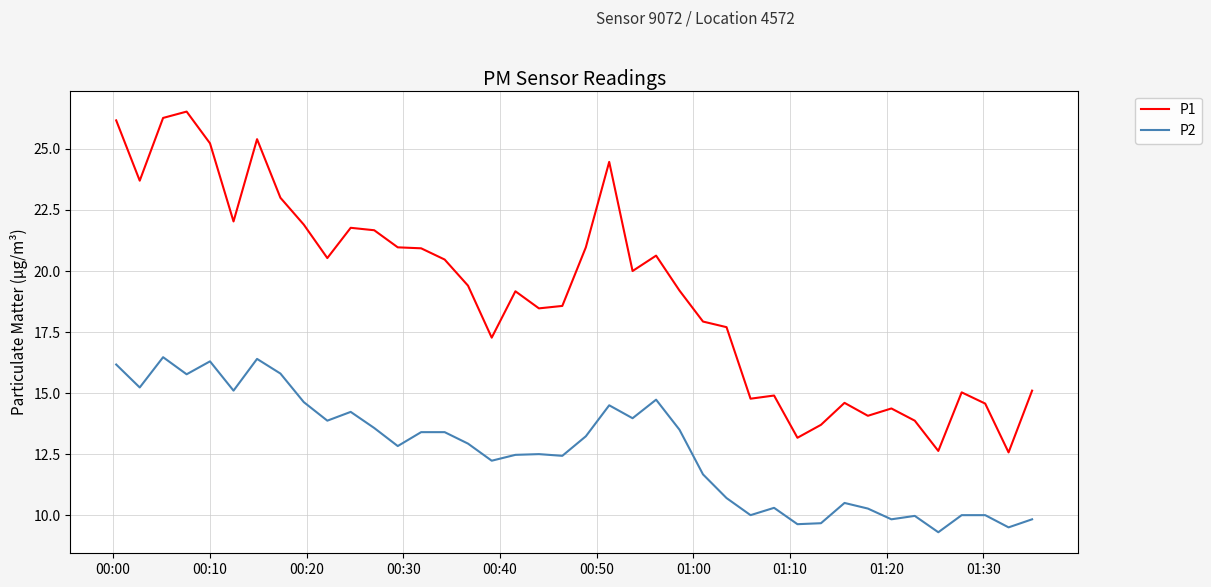

What is the minimum value for P2?

9.3